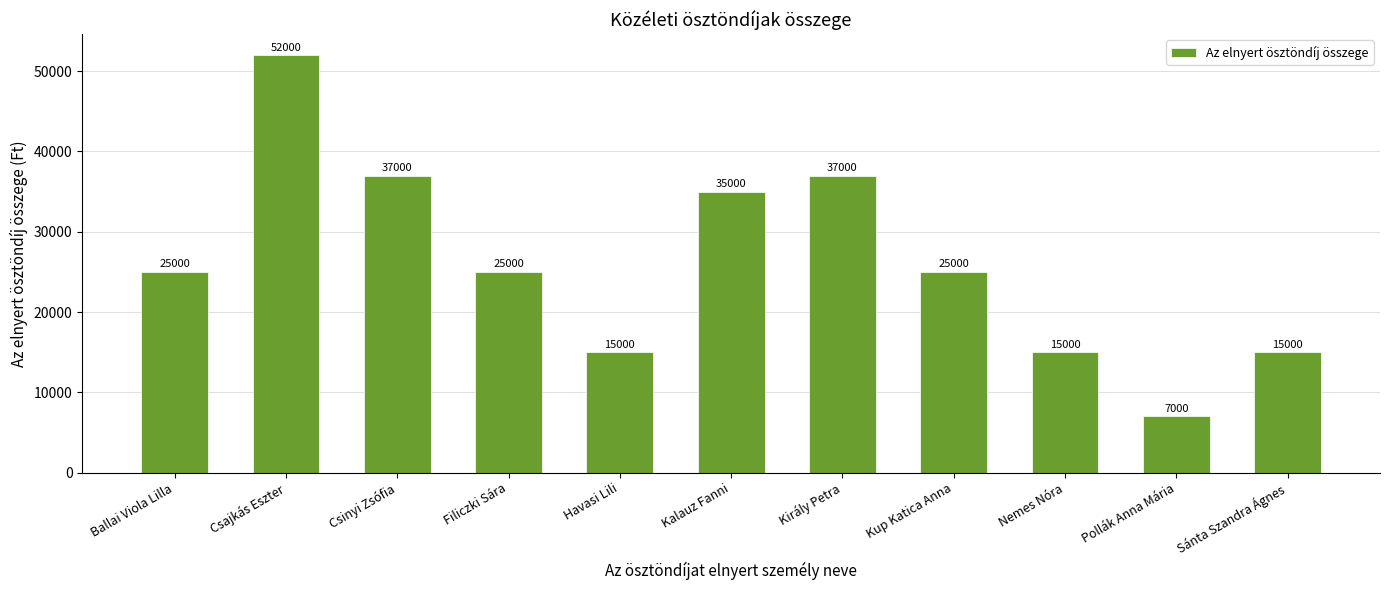

Is it true that the value at Sánta Szandra Ágnes is 15000?

True